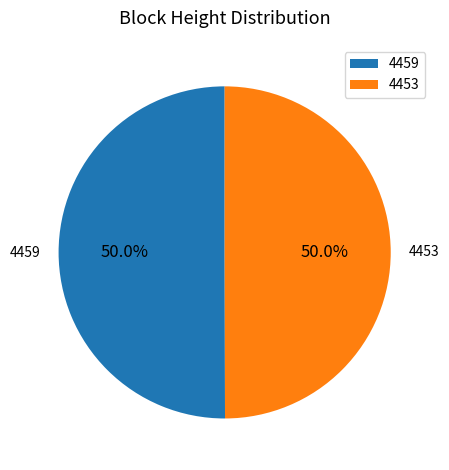

Count the number of slices in the pie.

2